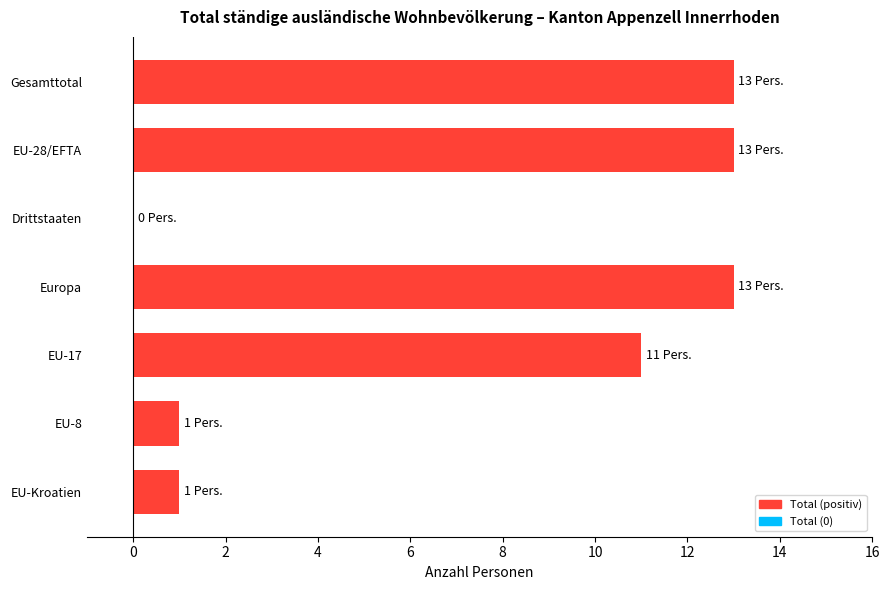

What is the change in value from EU-17 to EU-Kroatien?

-10